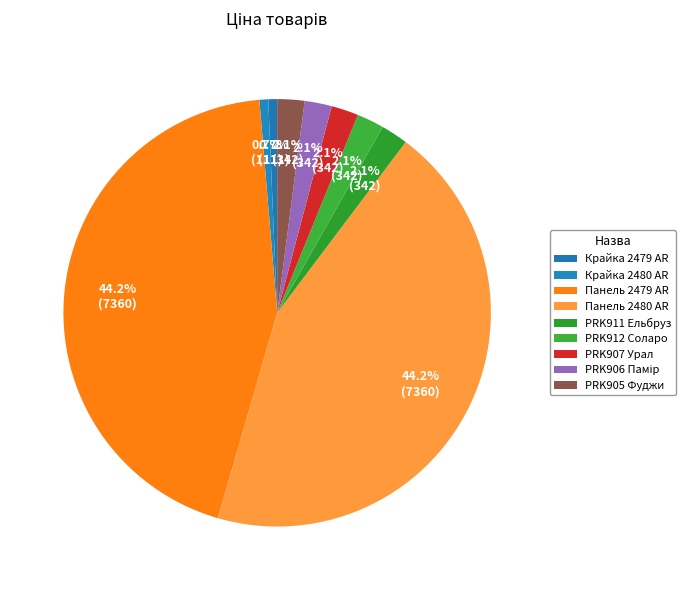

Count the number of slices in the pie.

9